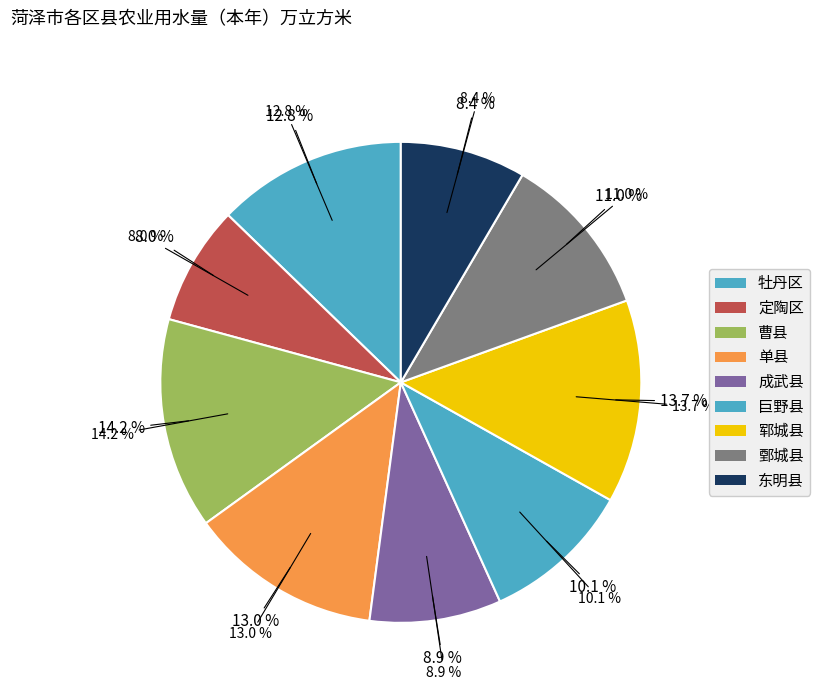

Rank the categories by value from lowest to highest.

定陶区, 东明县, 成武县, 巨野县, 鄄城县, 牡丹区, 单县, 郓城县, 曹县